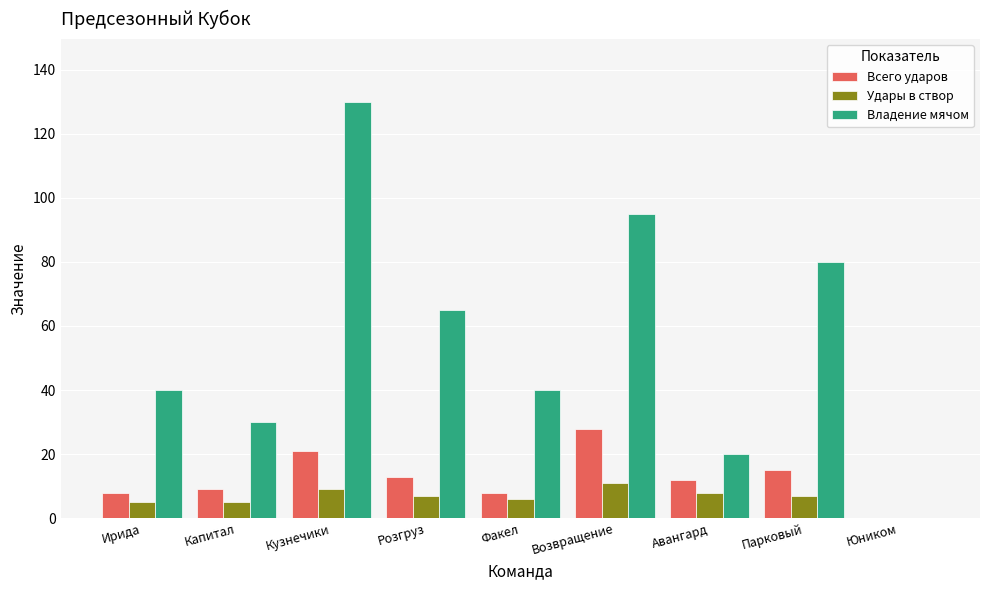

The value of Удары в створ at Парковый is 7. True or false?

True